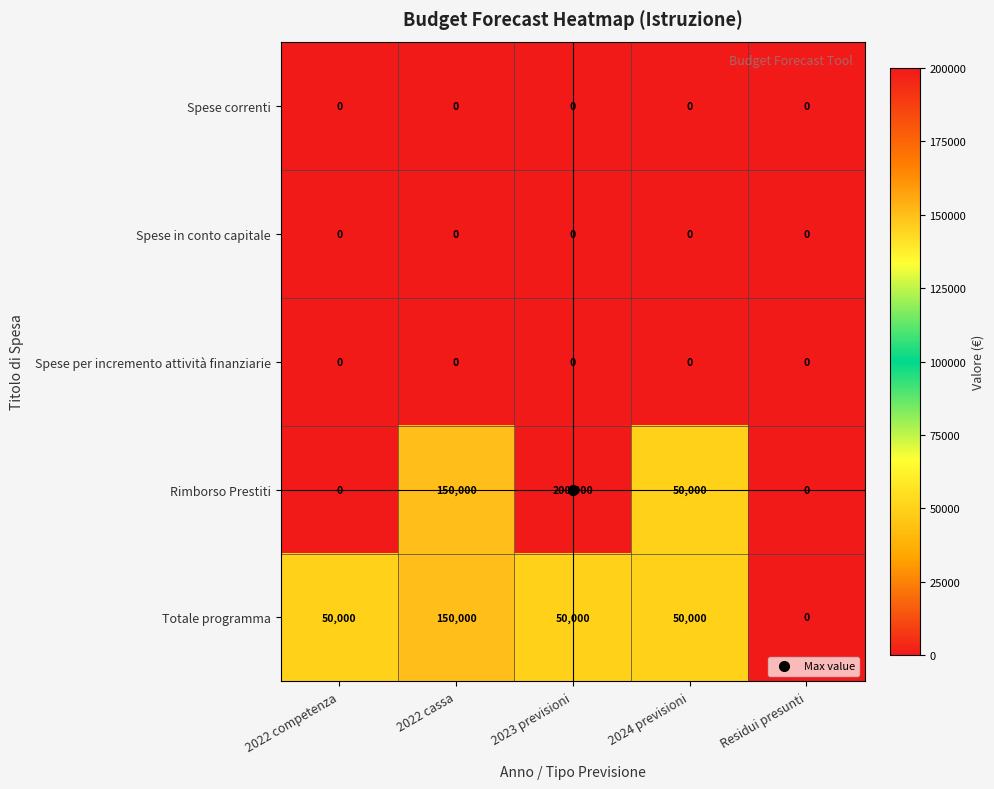

At how many categories does at least one series exceed 48790?

4